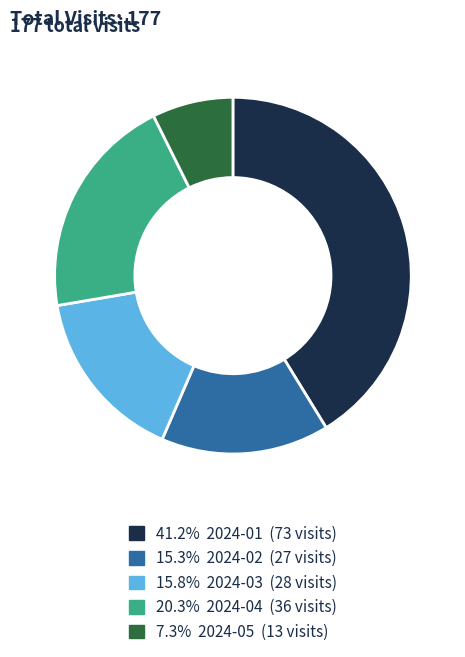

Does any single category account for the majority?

No